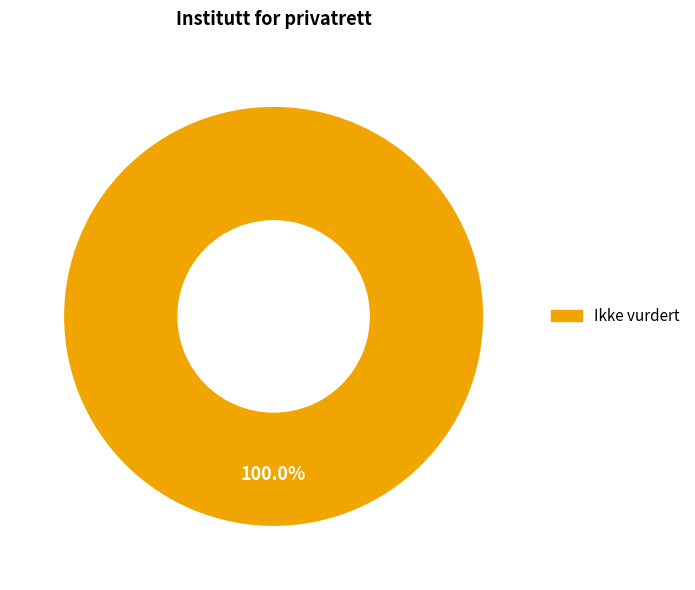

Is there a majority slice in this chart?

Yes